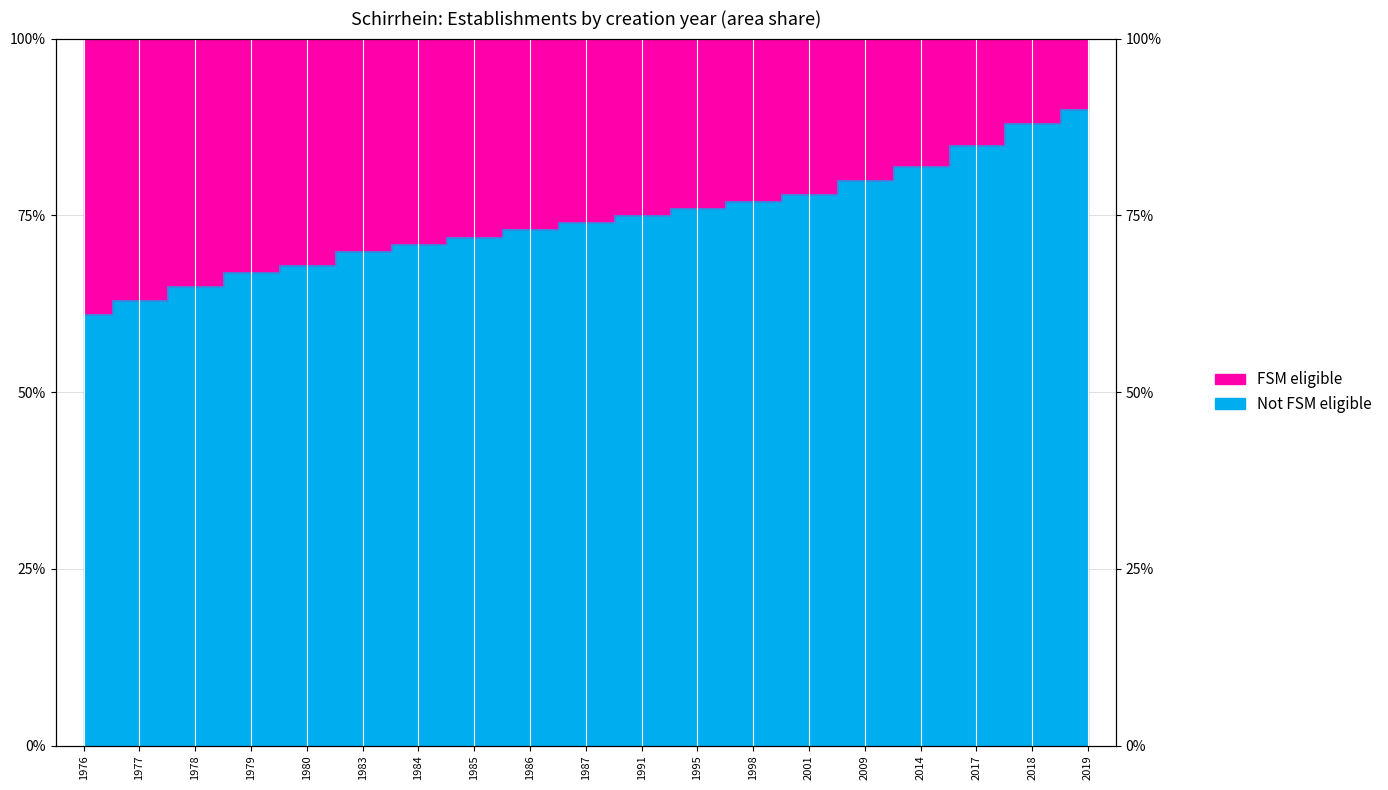

Reading left to right, what are all the values shown in this chart?

1976=0.6	1977=0.6	1978=0.7	1979=0.7	1980=0.7	1983=0.7	1984=0.7	1985=0.7	1986=0.7	1987=0.7	1991=0.8	1995=0.8	1998=0.8	2001=0.8	2009=0.8	2014=0.8	2017=0.8	2018=0.9	2019=0.9